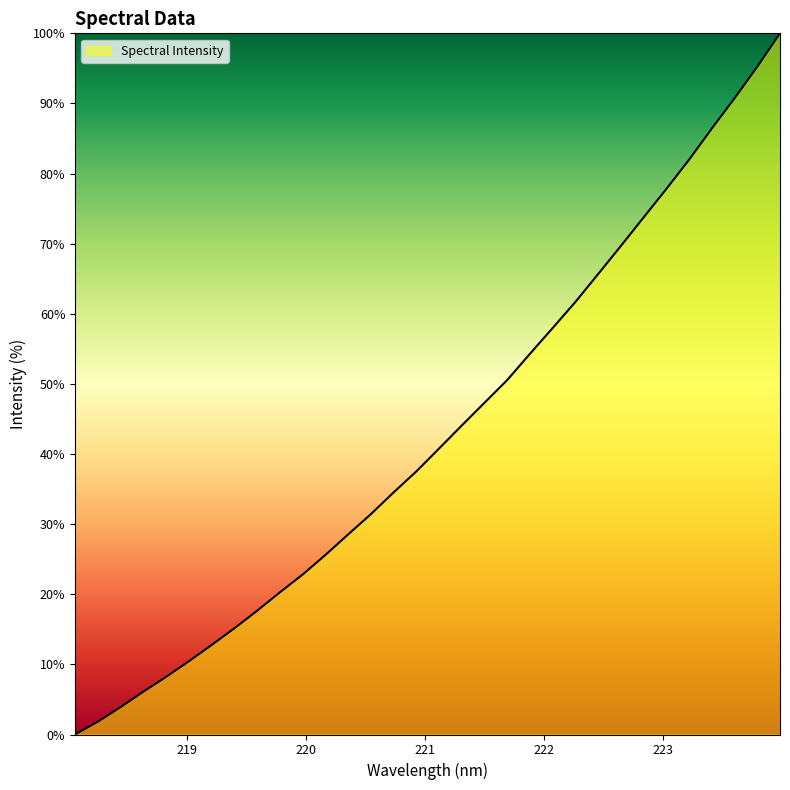

What is the difference between the maximum and second lowest values?

98.2